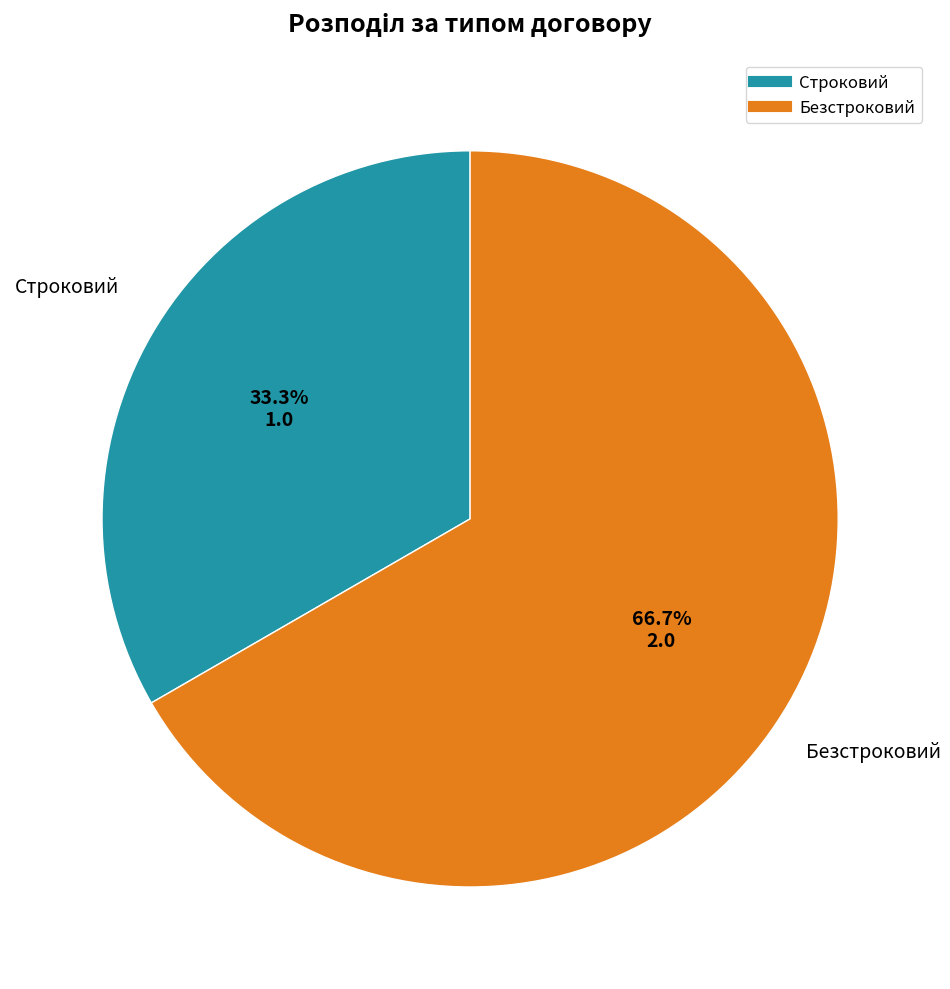

Which slice is the largest?

Безстроковий